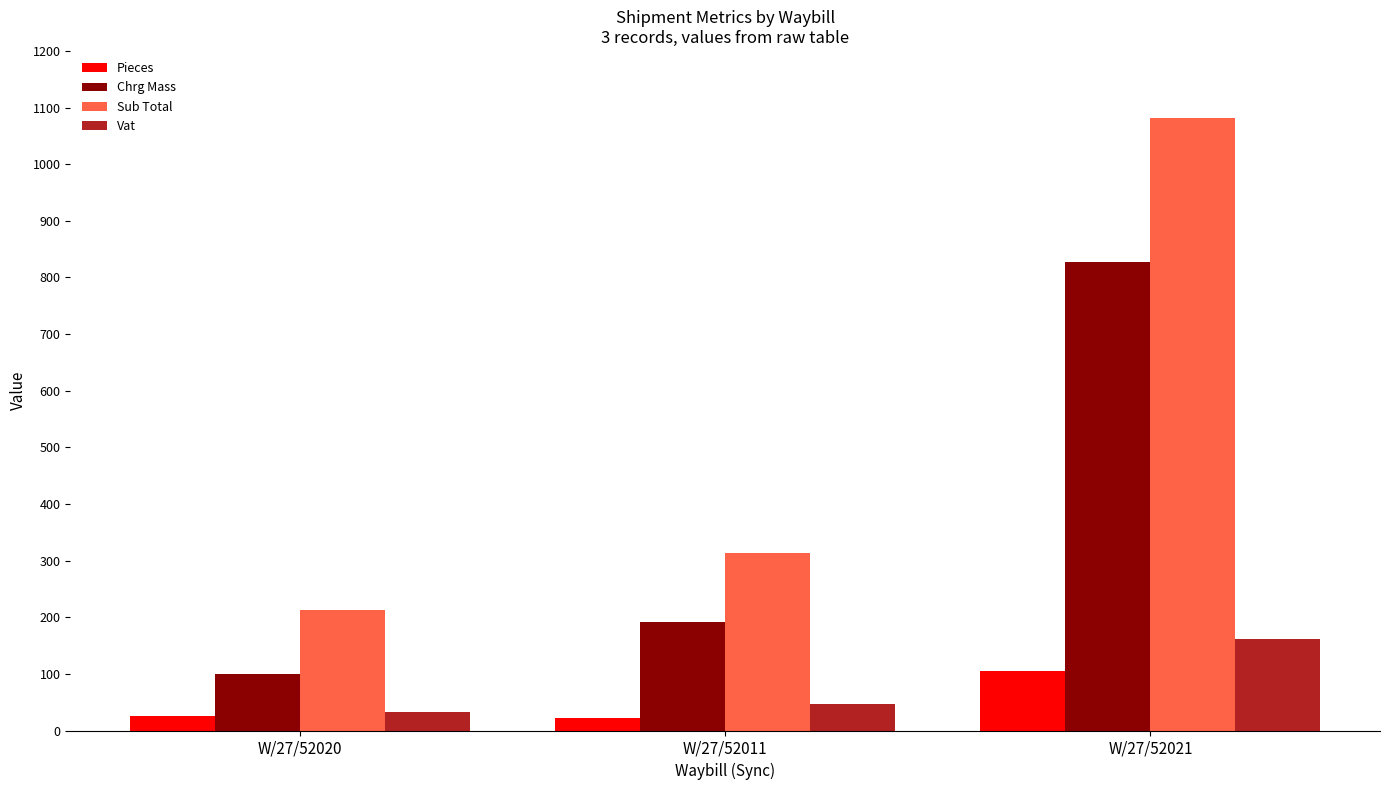

What is the highest value of the Sub Total series?

1081.1